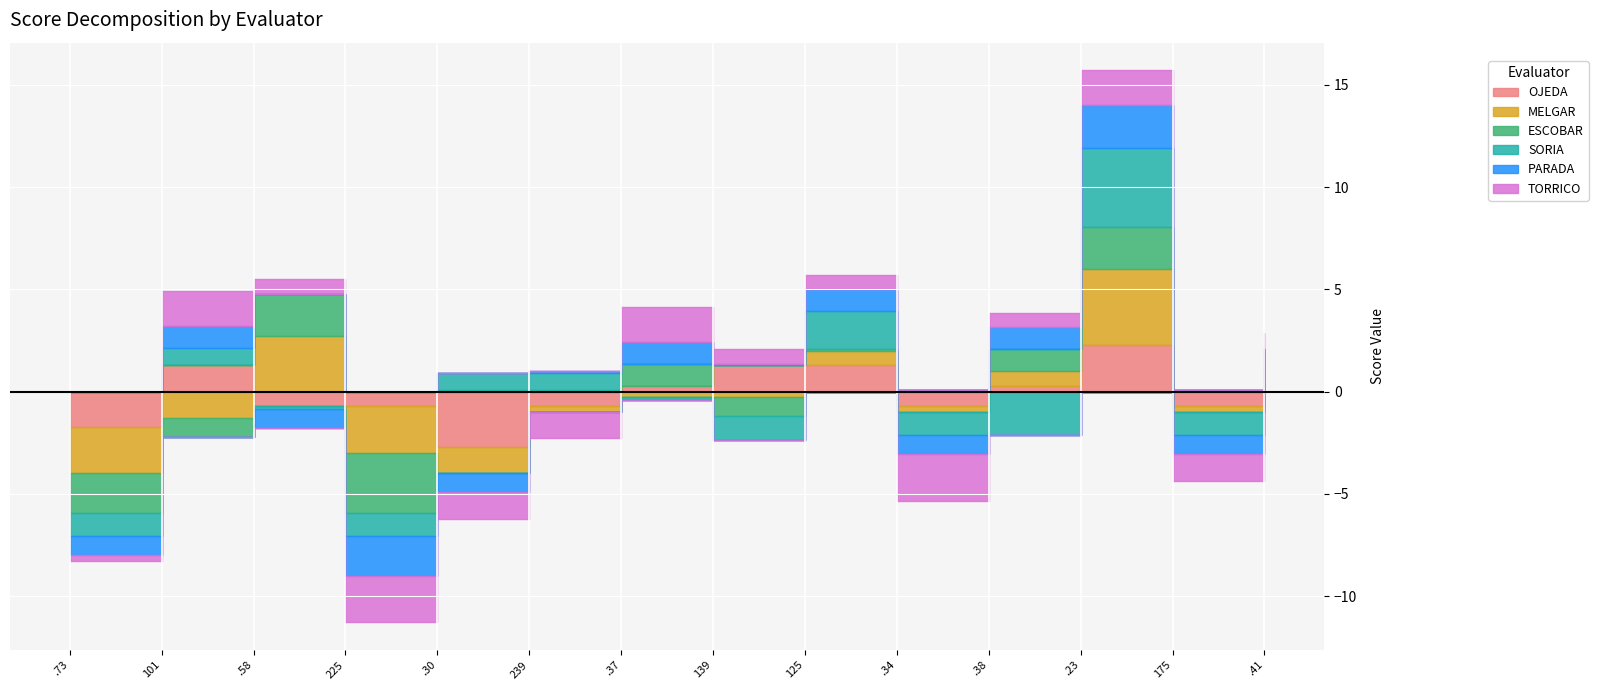

What is the approximate value of ESCOBAR at 200105166225?

2